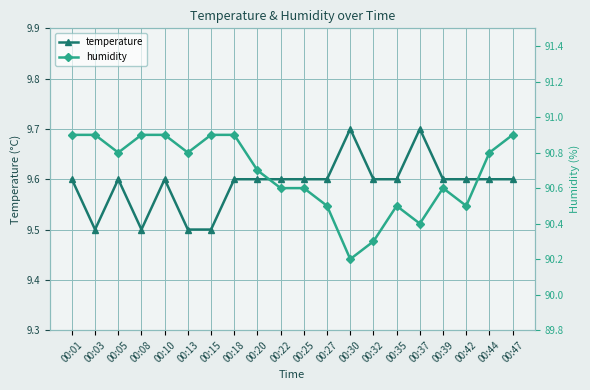

How many interior local valleys does the temperature series have?

2